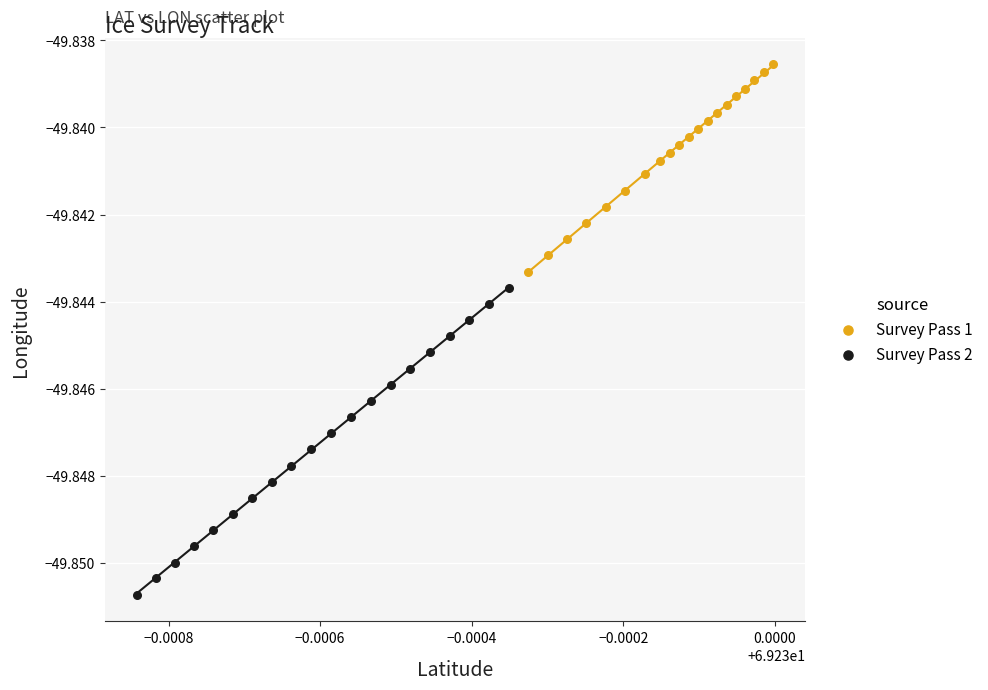

Which series has the widest spread of Y values?

Survey Pass 2